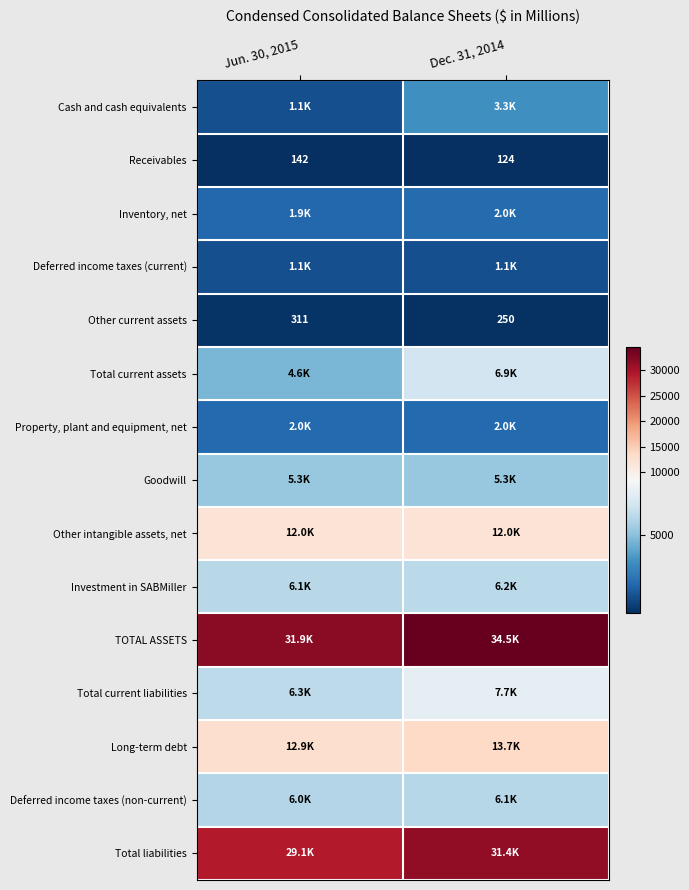

What is the smallest value displayed?

124